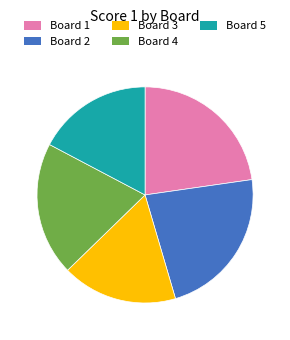

Do Board 4 and Board 3 together represent more than half of the pie?

No